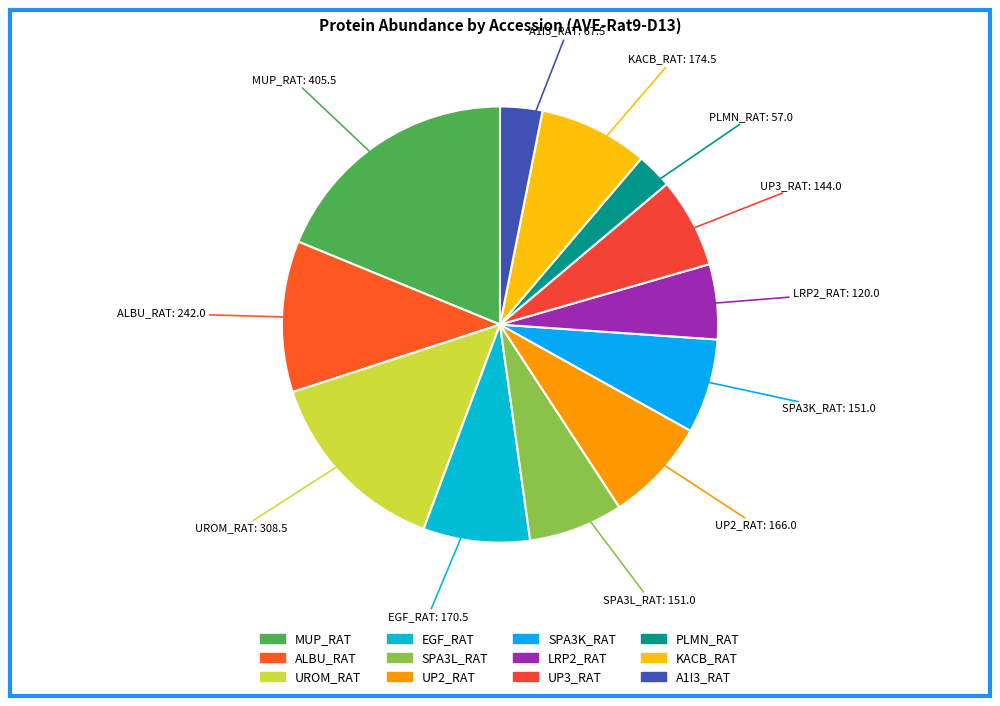

Does A1I3_RAT represent more than half of the total?

No